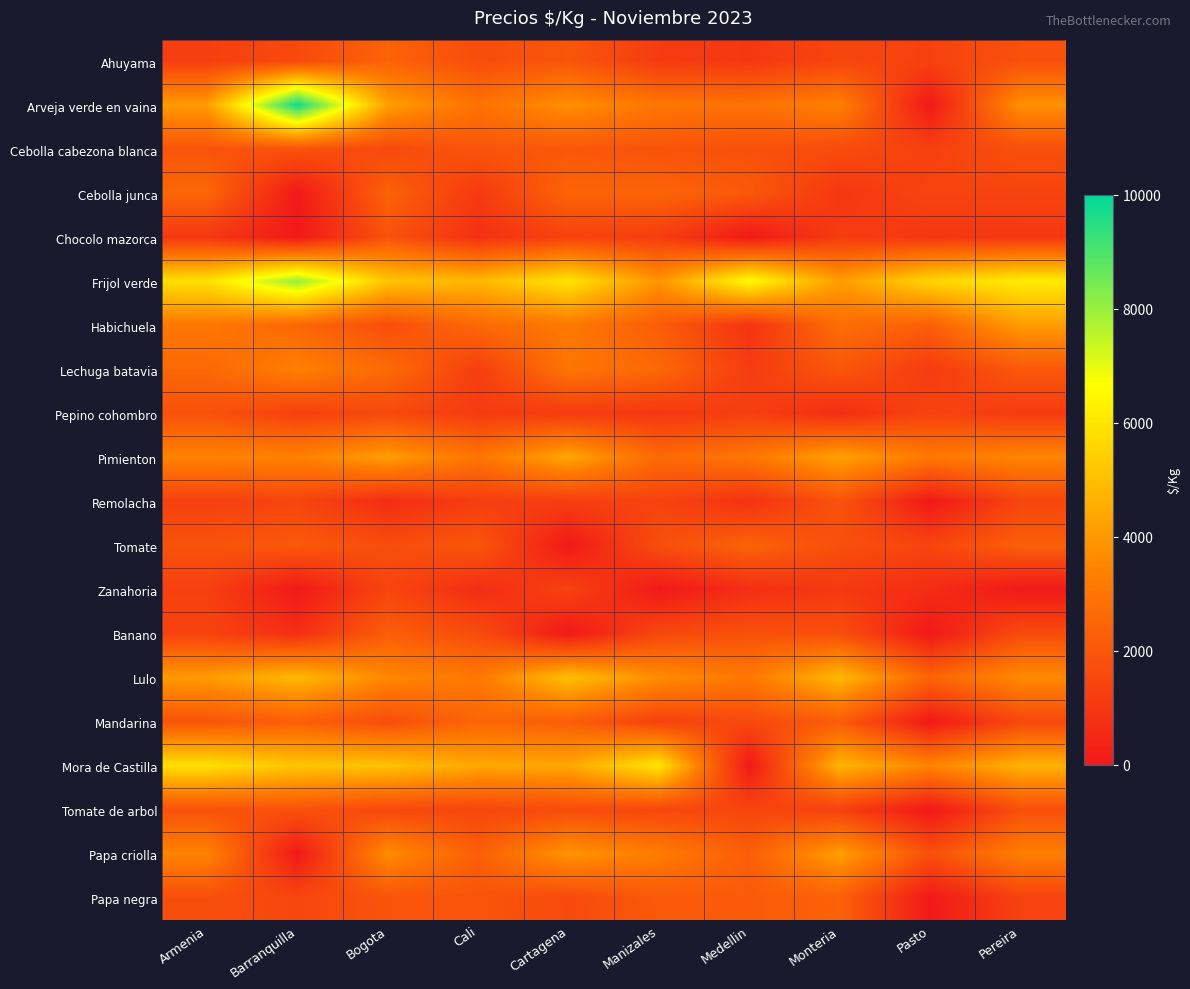

Which series has the largest total across all categories?

Frijol verde